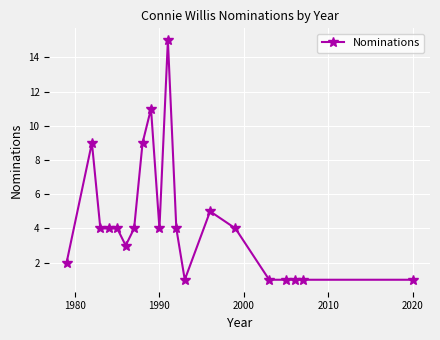

Does the chart display data point markers on the line(s)?

Yes